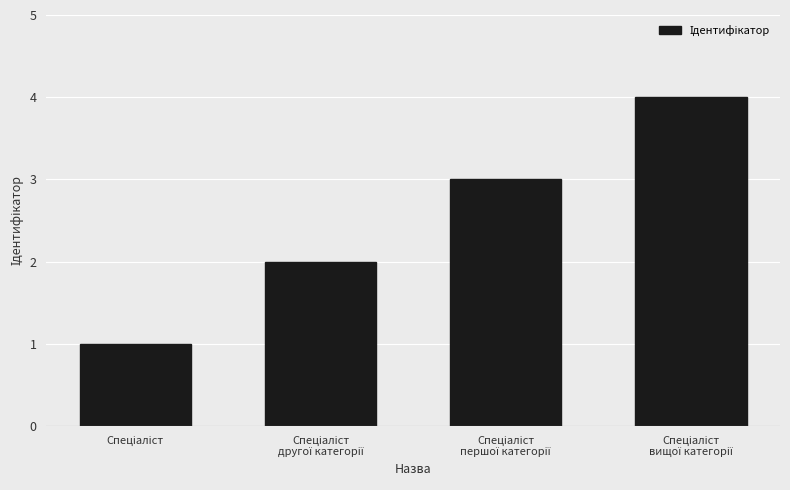

What is the maximum value shown in the chart?

4